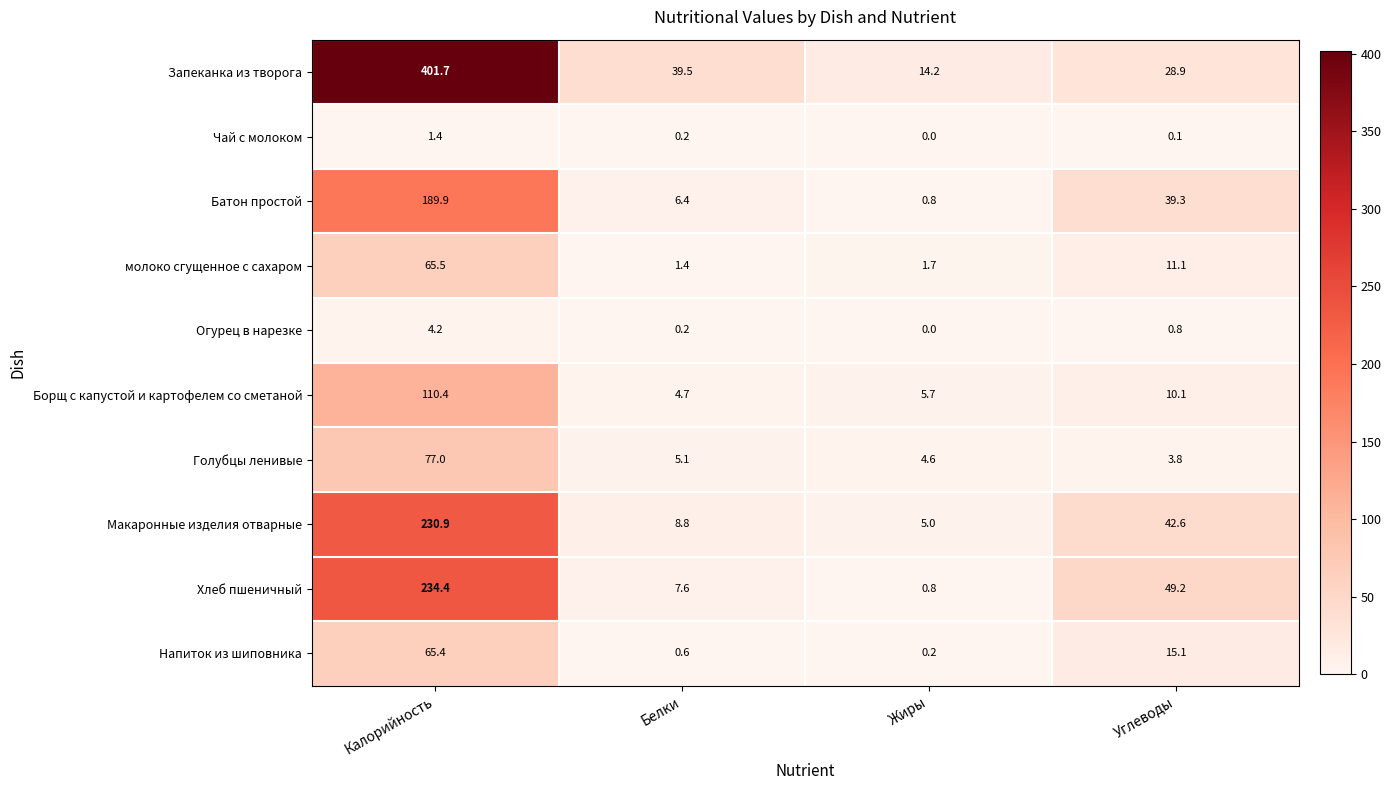

Which series changed the most between Белки and Жиры?

Запеканка из творога